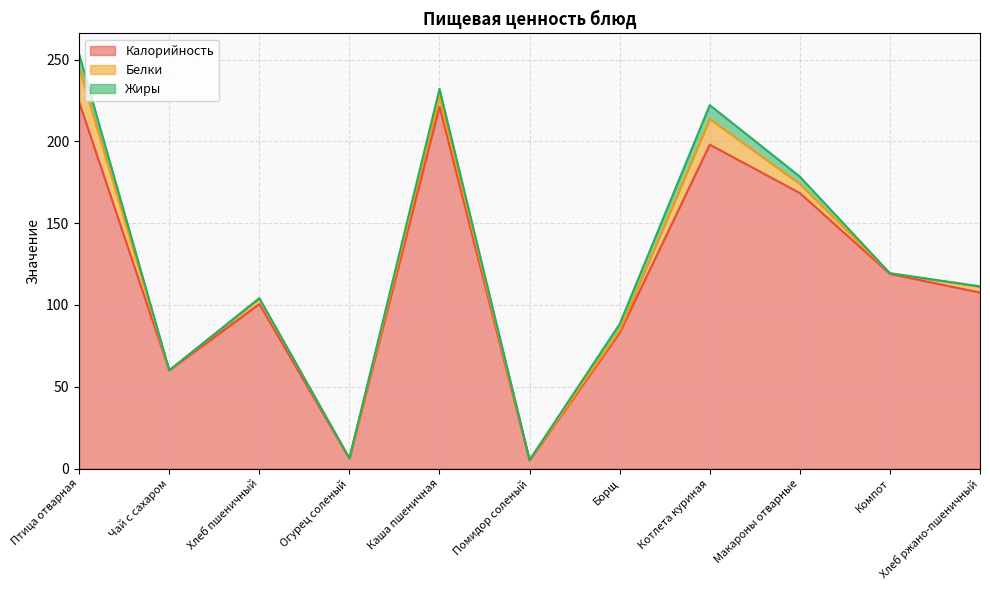

Which series has the widest spread of values?

Калорийность